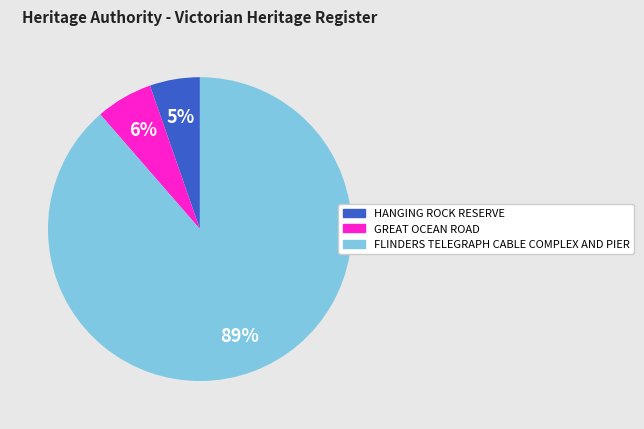

Between GREAT OCEAN ROAD and HANGING ROCK RESERVE, which is larger?

GREAT OCEAN ROAD